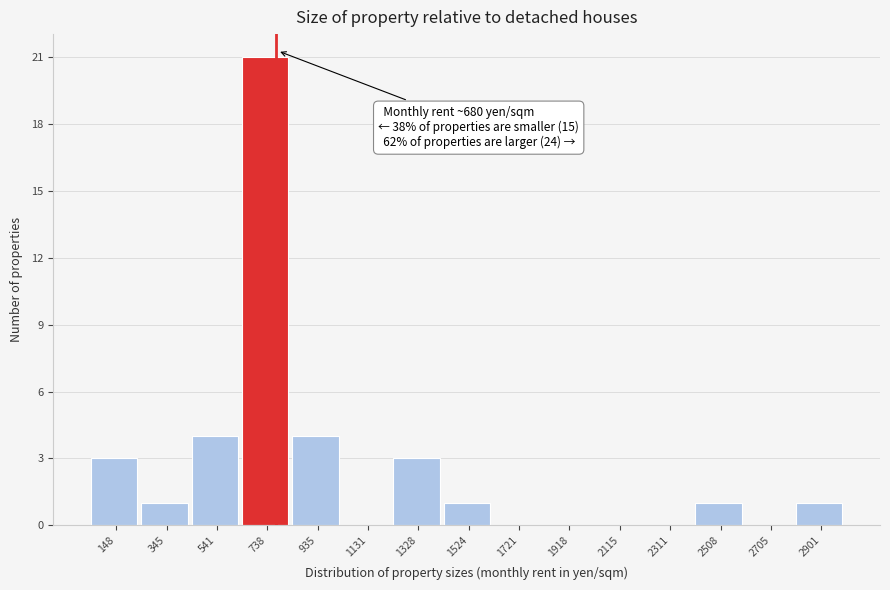

Which range on the x-axis has the tallest bar?

640 to 840